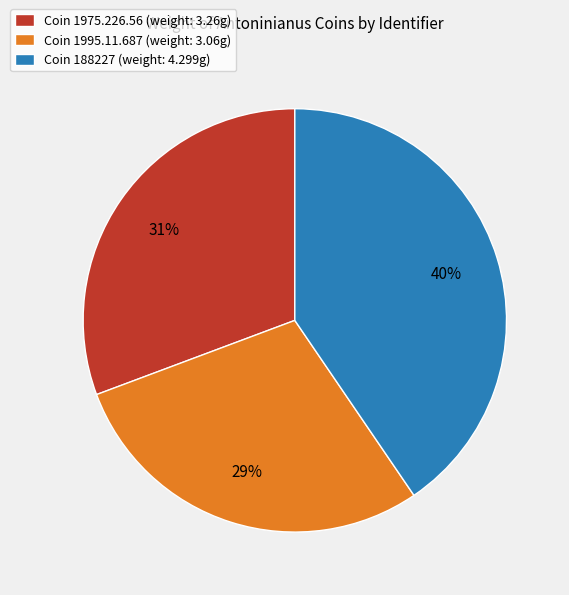

Rank the categories by value from highest to lowest.

Coin 188227 (weight: 4.299g), Coin 1975.226.56 (weight: 3.26g), Coin 1995.11.687 (weight: 3.06g)